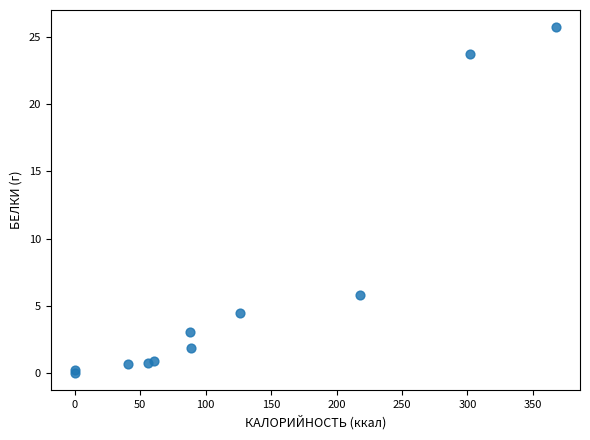

What Y value in the scatter plot is closest to 12?

5.8